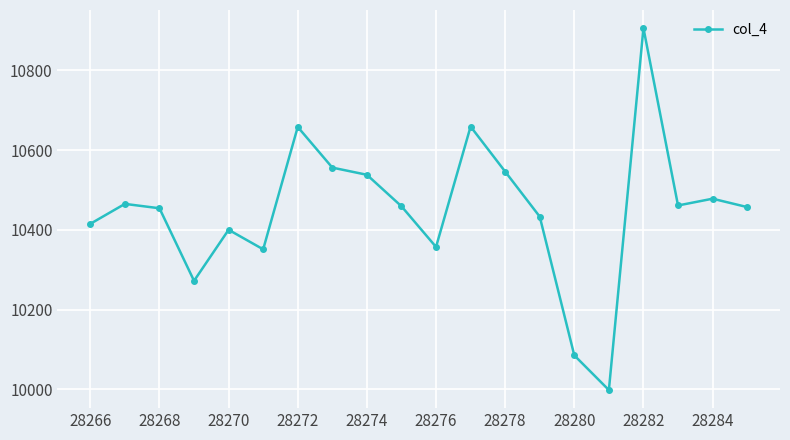

What is the minimum value shown in the chart?

9998